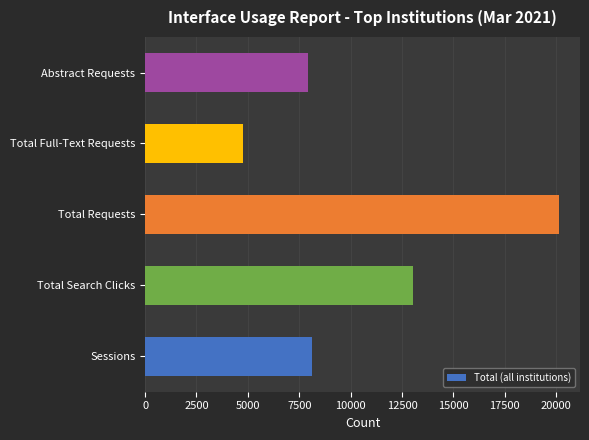

What is the difference between the maximum and minimum values?

15373